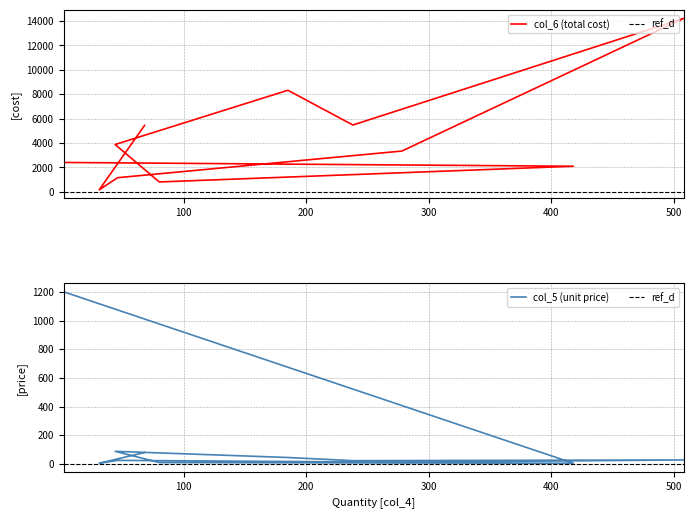

In col_5 (unit price), how many points are lower than both neighbors (excluding endpoints)?

4